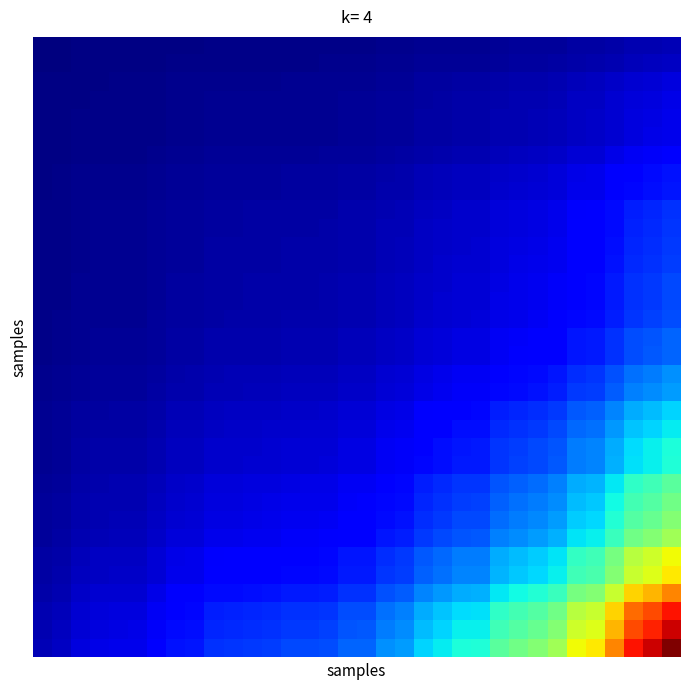

How many categories are shown in the chart?

34